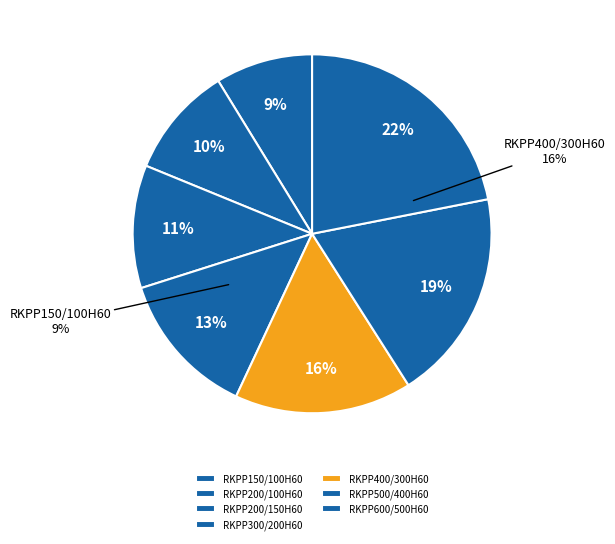

Does RKPP300/200H60 represent more than half of the total?

No